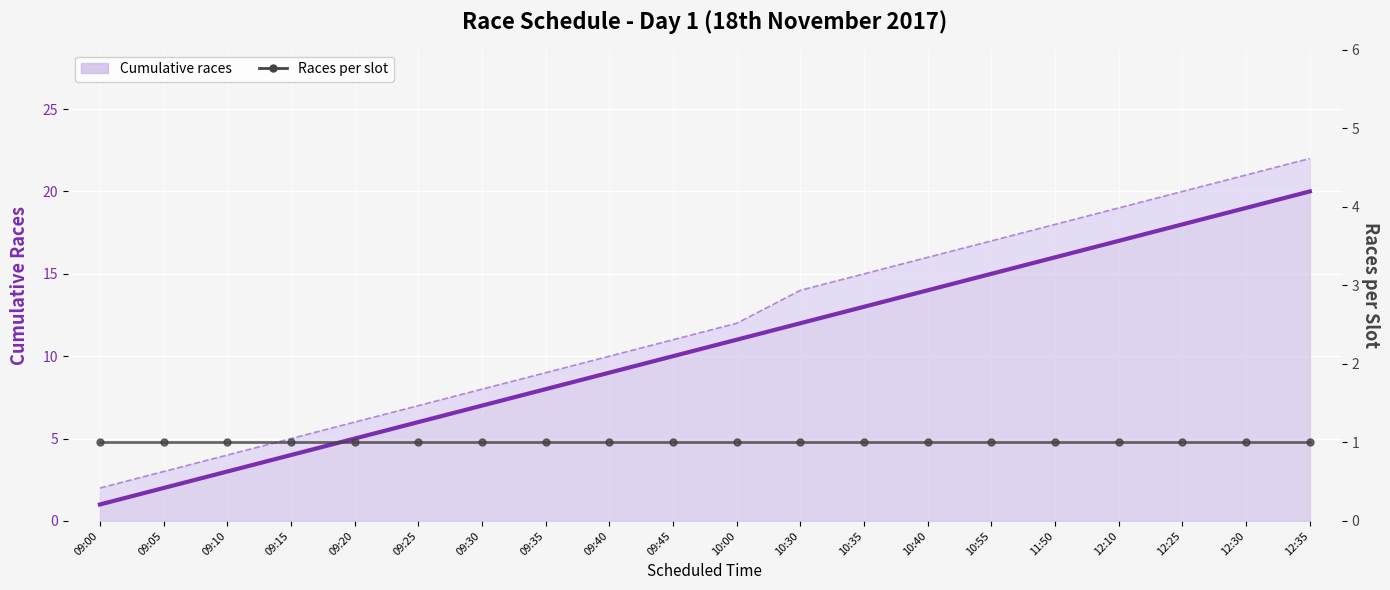

What is the average value of the Races per slot series?

1